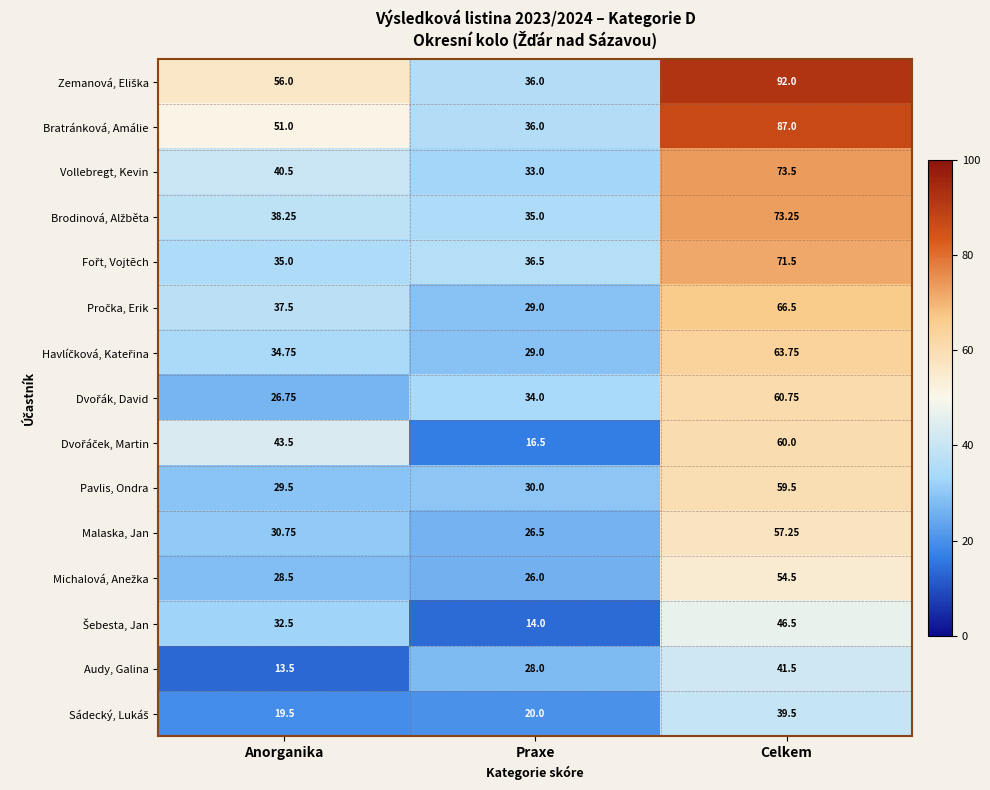

Which category has the lowest value across all series?

Anorganika